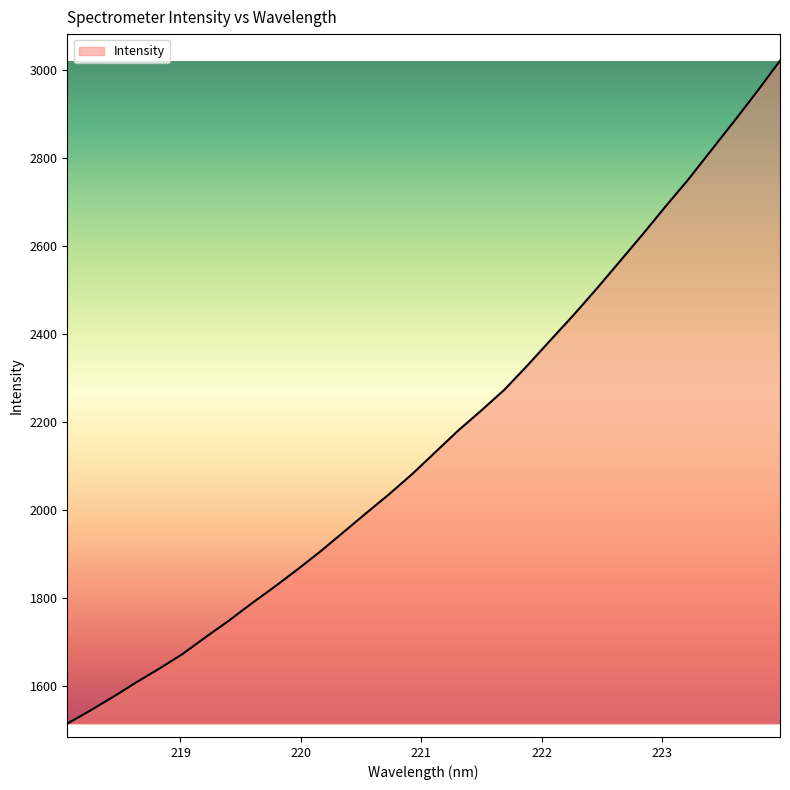

What is the minimum value shown in the chart?

1514.2